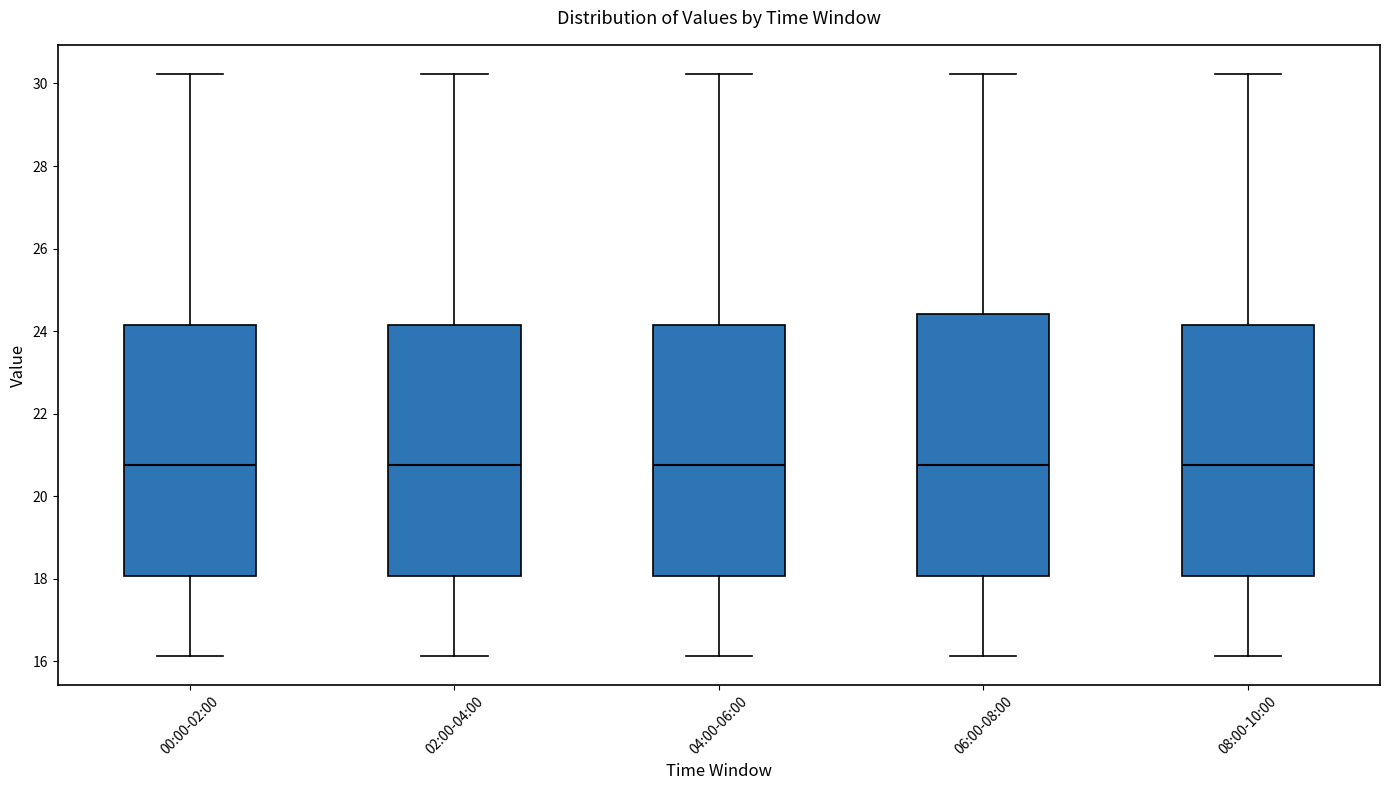

Comparing the boxes themselves (not the whiskers), which one is the tallest?

06:00-08:00